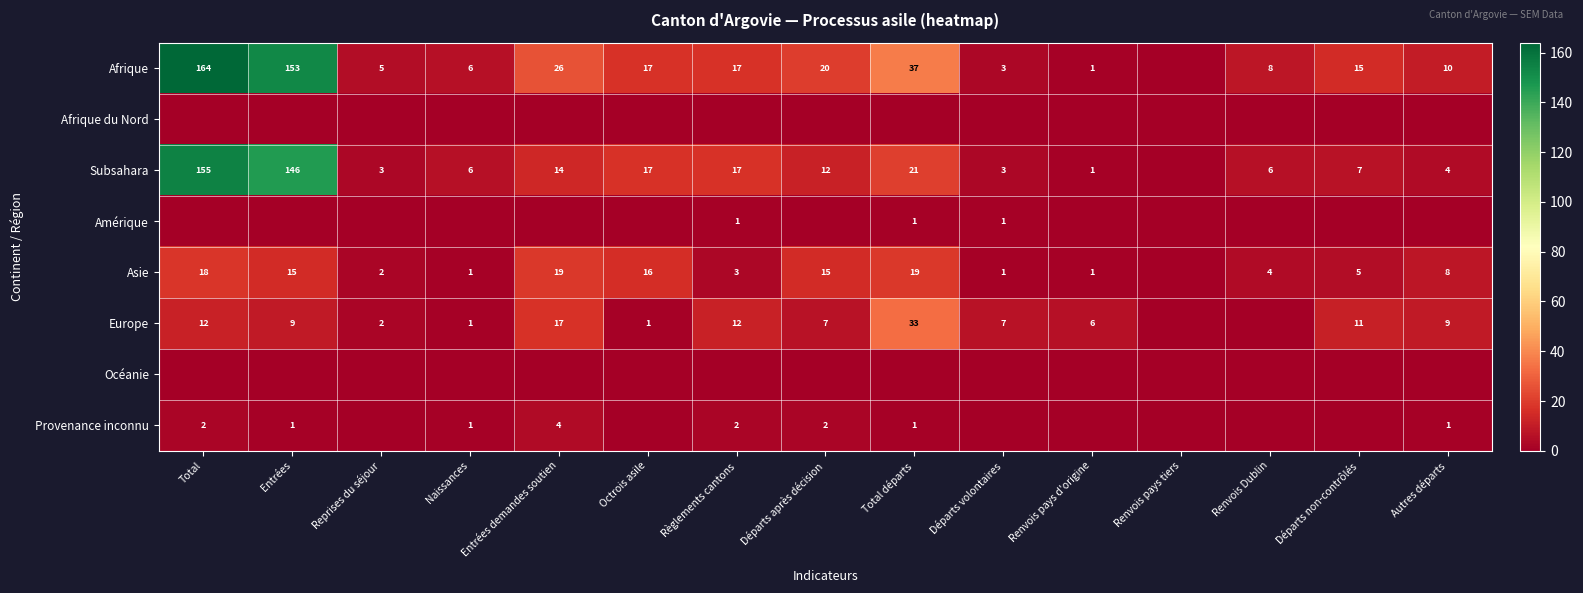

Is the value of Asie at Départs volontaires greater than the value of Provenance inconnu at Total?

No